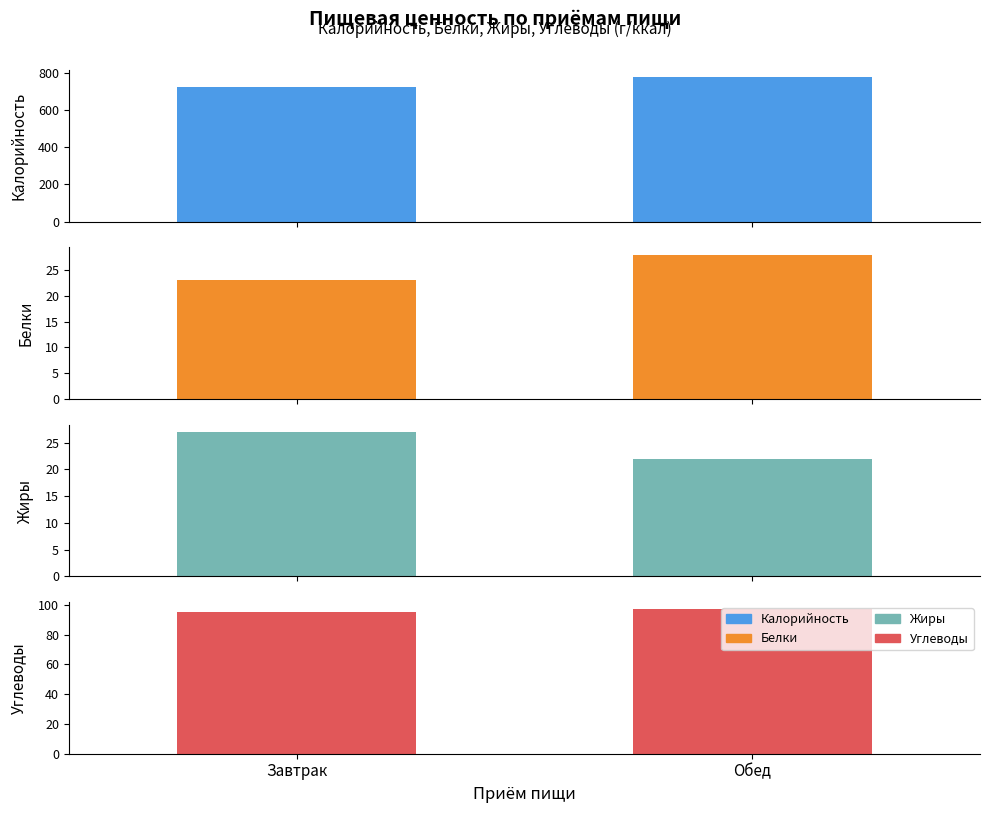

Reading left to right, transcribe all the data shown in this chart.

Калорийность: Завтрак=722	Обед=775
Белки: Завтрак=23	Обед=28
Жиры: Завтрак=27	Обед=22
Углеводы: Завтрак=95	Обед=97